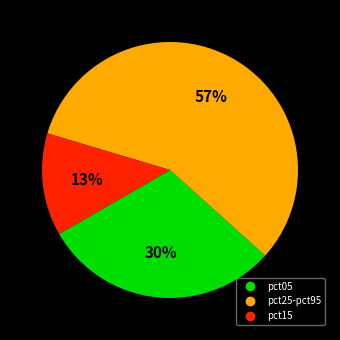

To the nearest percent, what is the difference between the largest and smallest slice percentages?

44%